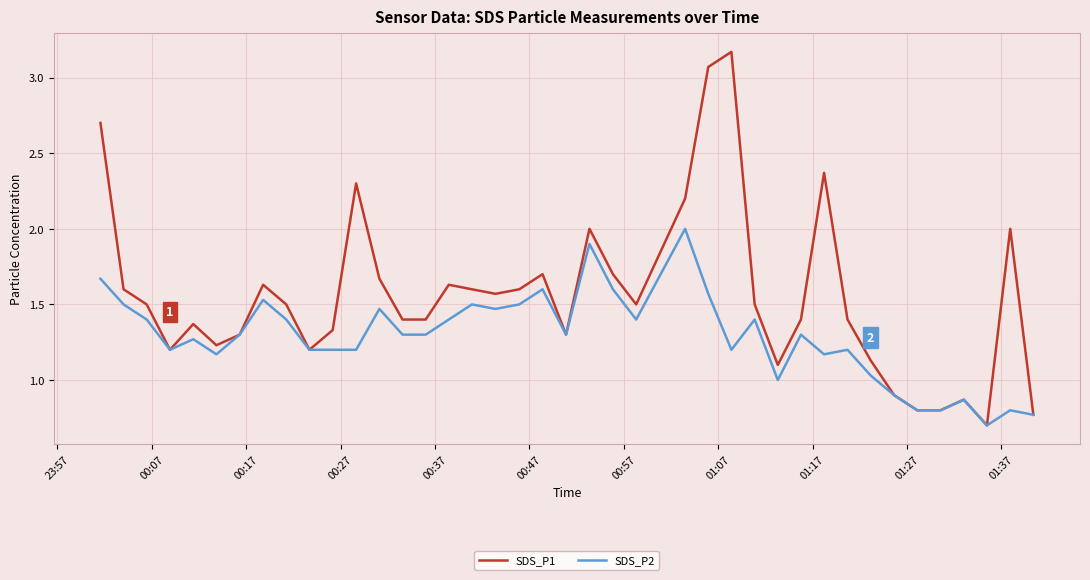

List the series in order of their peak value, lowest first.

SDS_P2, SDS_P1